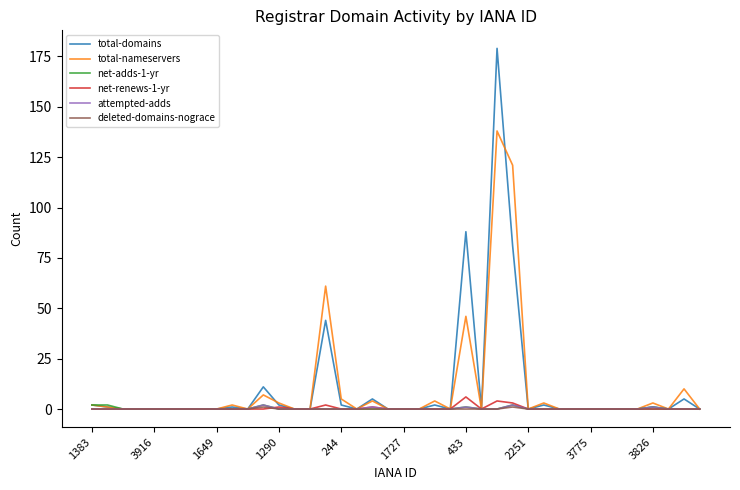

What is the maximum value shown in the chart?

179